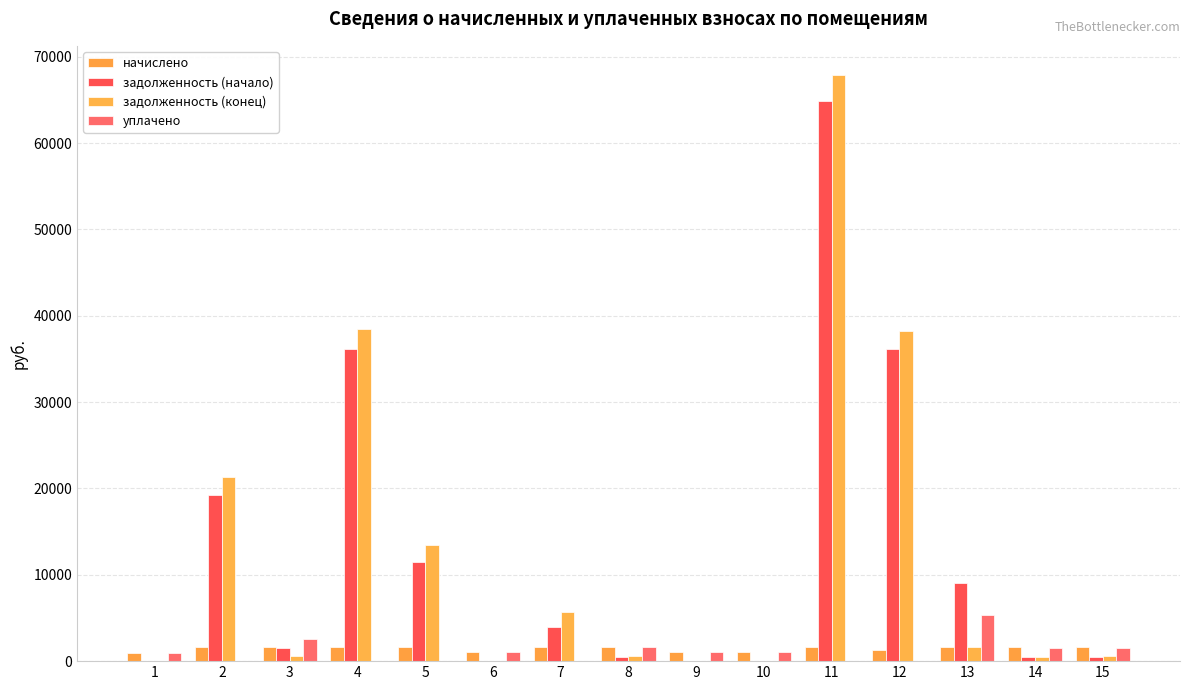

True or false: начислено has a value of 381.2 at 8.

False